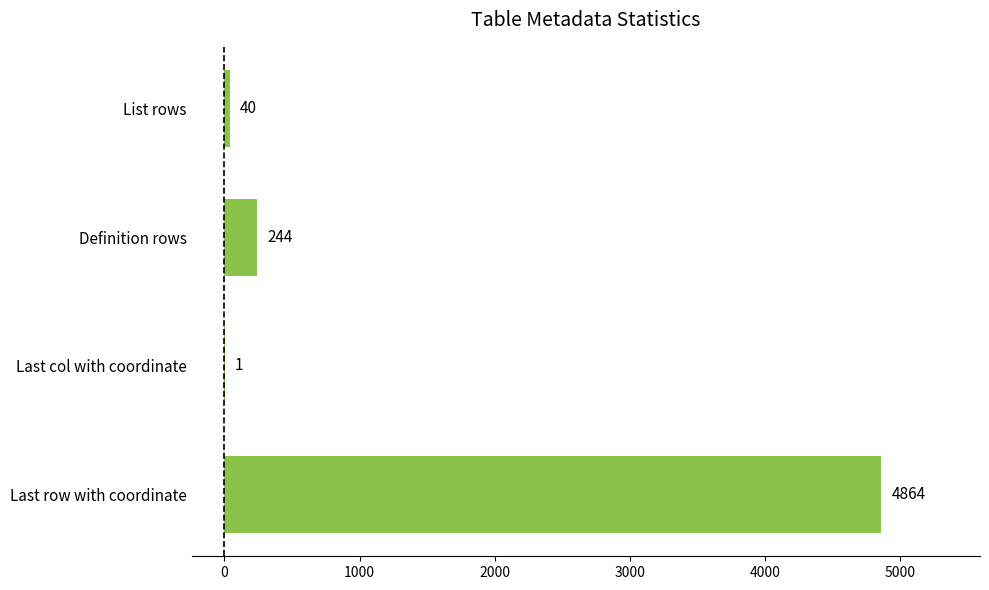

At which label is the value closest to 2432?

Definition rows